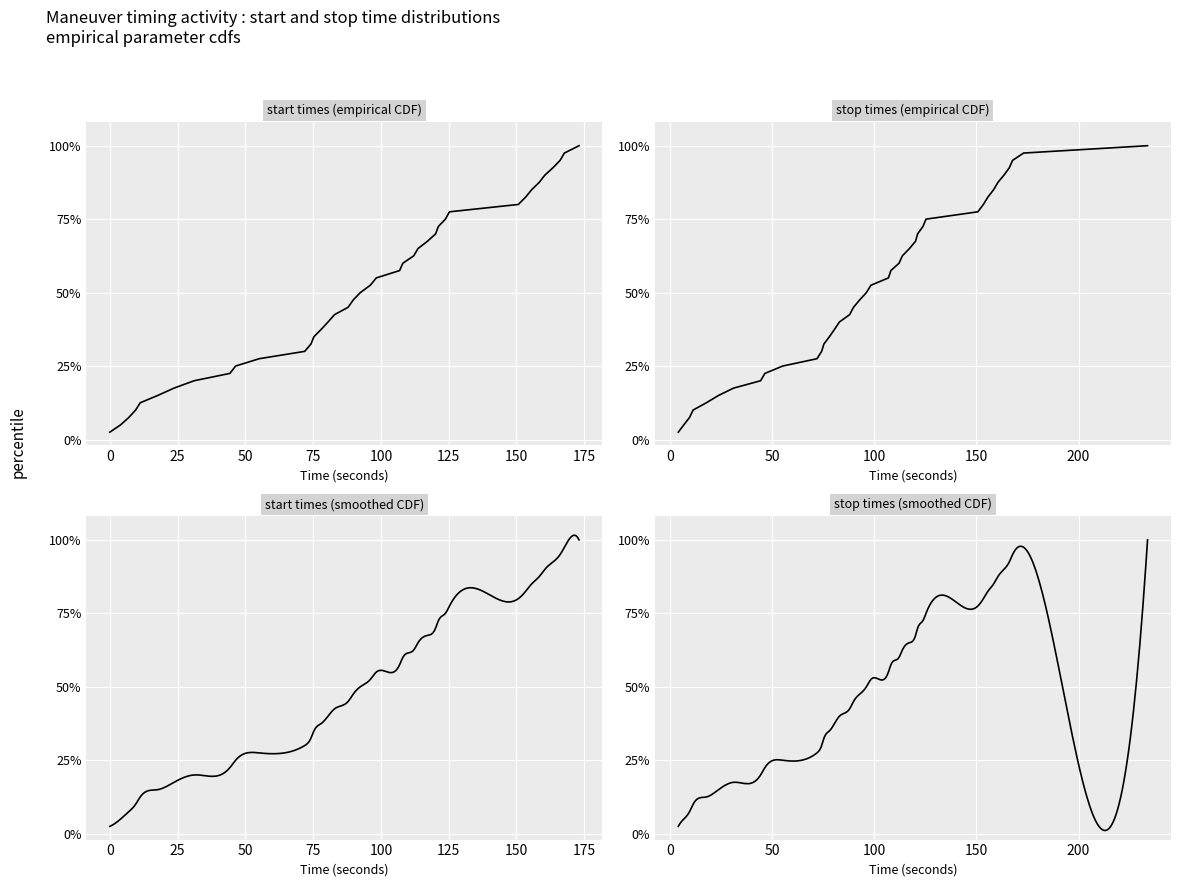

True or false: start and stop intersect in this chart.

False